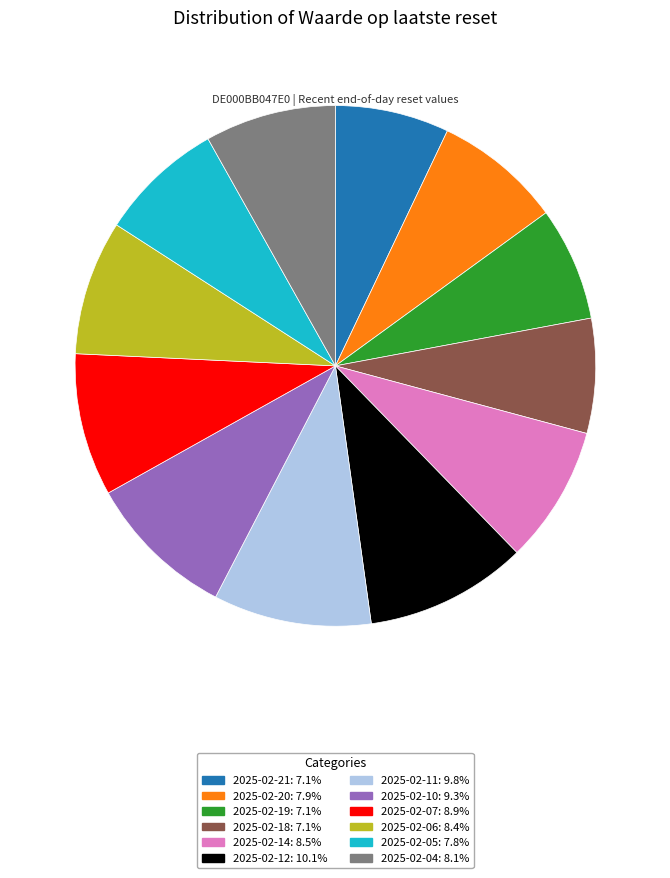

Combined, do 2025-02-14: 8.5% and 2025-02-20: 7.9% account for over 50%?

No